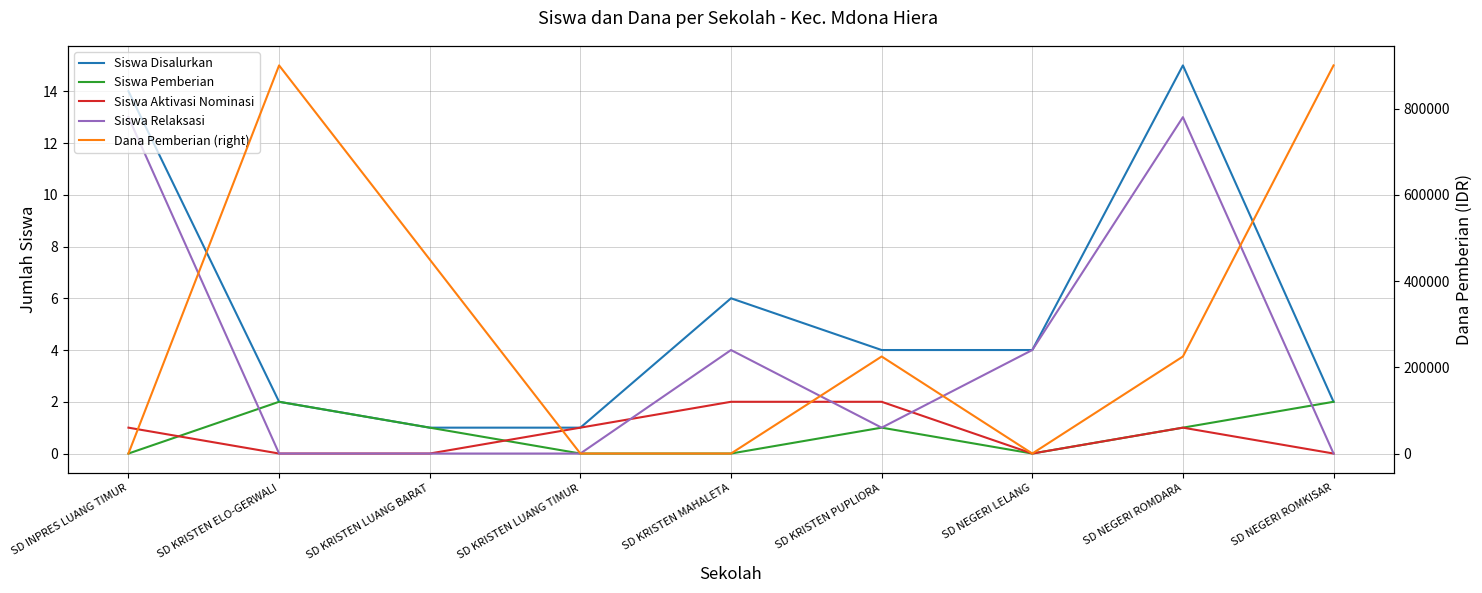

How many lines are shown in the chart?

5